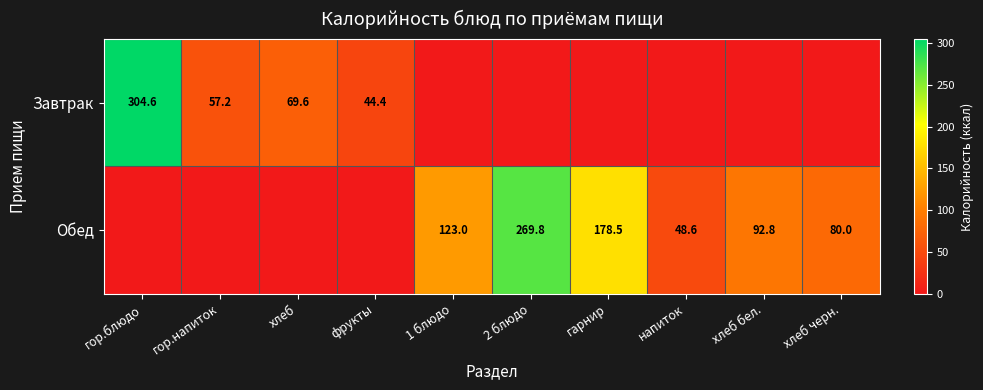

The Завтрак series shows 36.7 at гор.напиток. True or false?

False